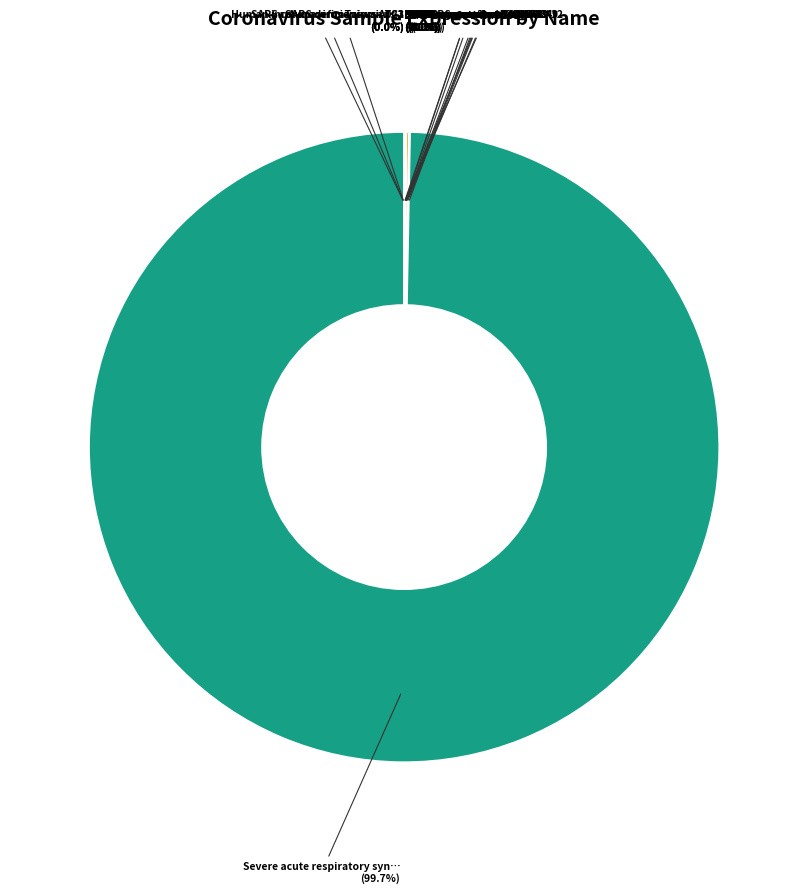

Rank the categories by value from highest to lowest.

Severe acute respiratory syndrome coronavirus, SARS coronavirus Sin_WNV, SARS coronavirus BJ01, SARS coronavirus Urbani, SARS coronavirus HKU-39849, BtRs-BetaCoV/HuB2013, Bat SARS coronavirus HKU3-12, SARS coronavirus SinP1, SARS coronavirus BJ182-12, SARS coronavirus Taiwan TC3, SARS coronavirus A022, SARS coronavirus Sin2677, Human gammaherpesvirus 4, Human immunodeficiency virus 1